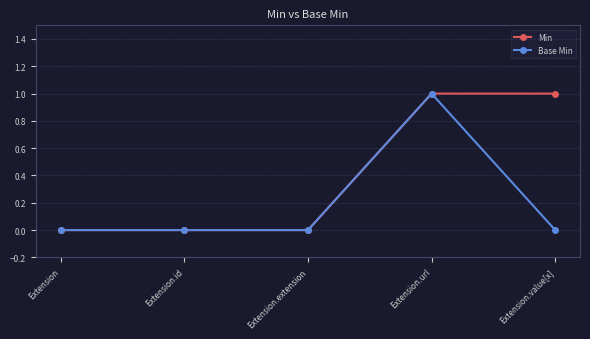

Reading left to right, what are all the values shown in this chart?

Min: 0	0	0	1	1
Base Min: 0	0	0	1	0